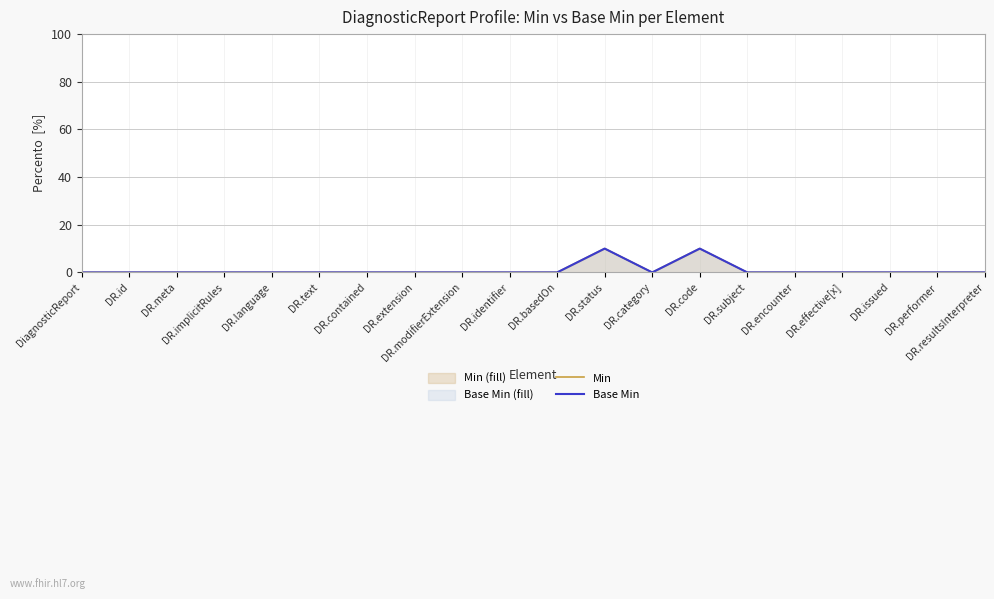

Between DR.modifierExtension and DR.basedOn, which series saw the biggest shift?

Min